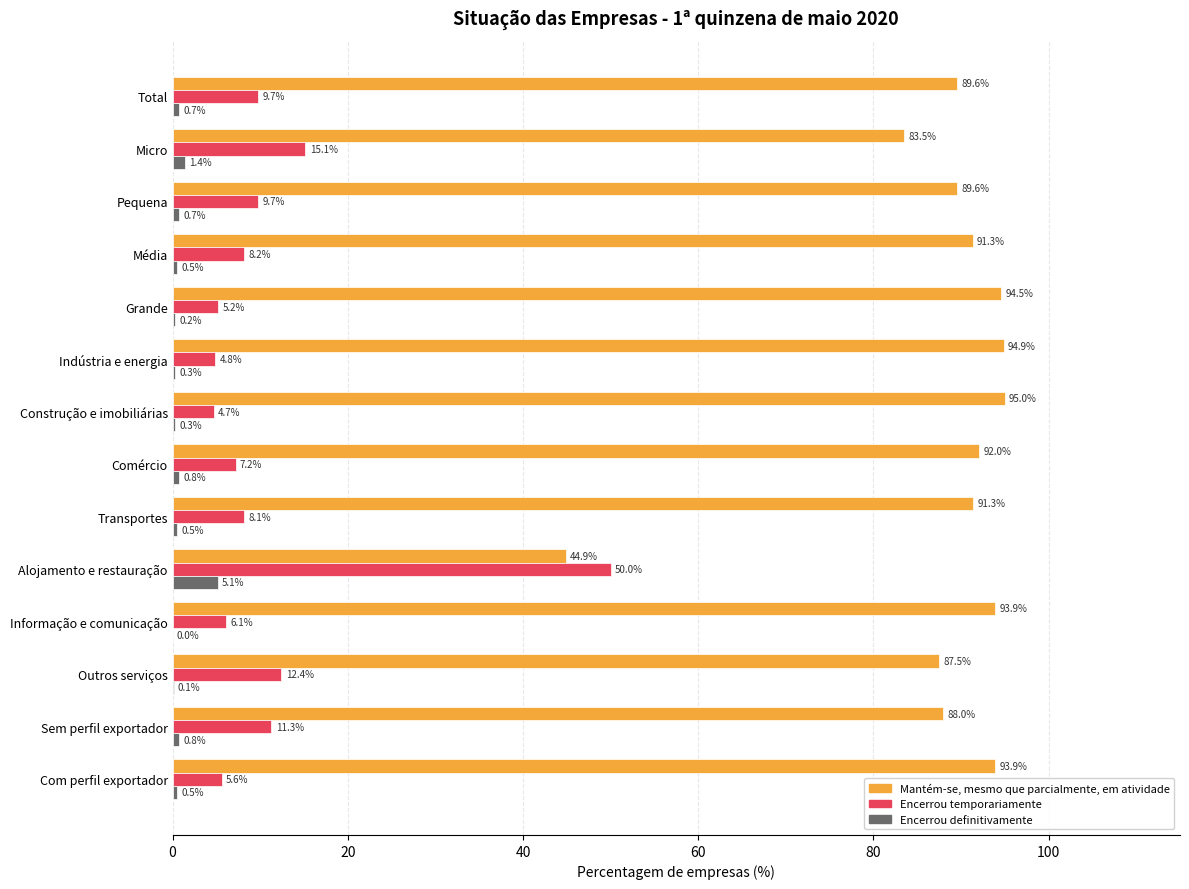

Between Média and Comércio, which series saw the biggest shift?

Encerrou temporariamente